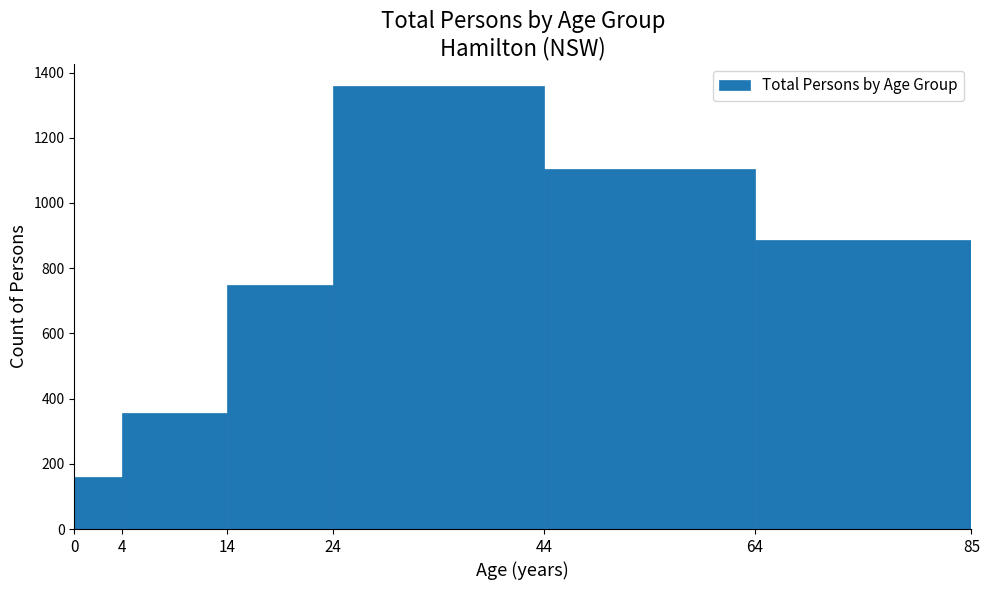

What is the height of the bar covering 24 to 44 on the x-axis? The values are not printed on the chart, so give them approximately, as read against the axis.

1360